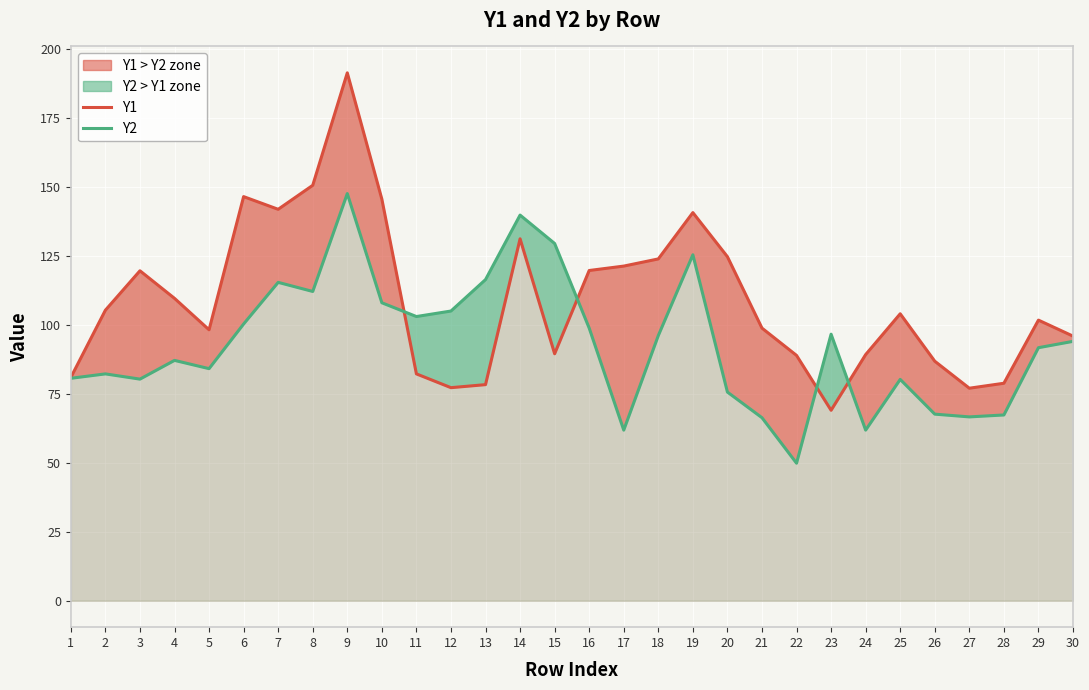

What is the average value of the Y1 series?

109.0